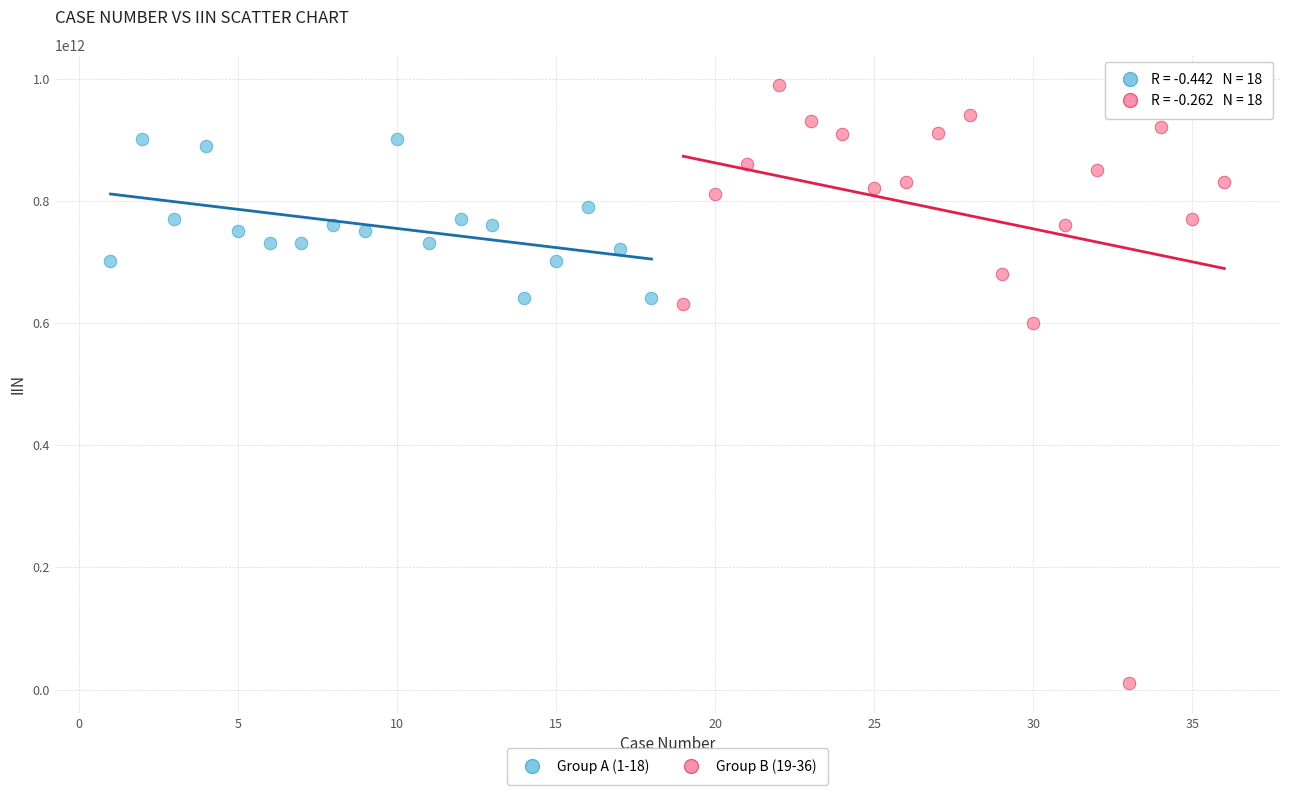

Which series contains the lowest Y value?

Group B (19-36)